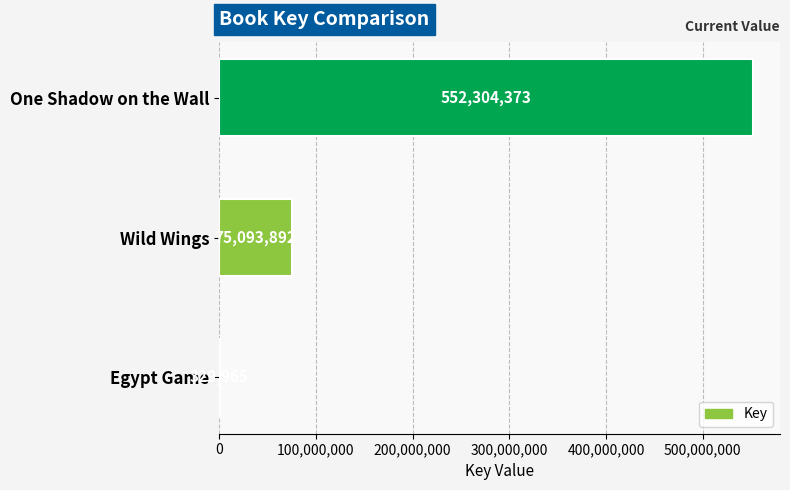

Read the value at One Shadow on the Wall.

552304373